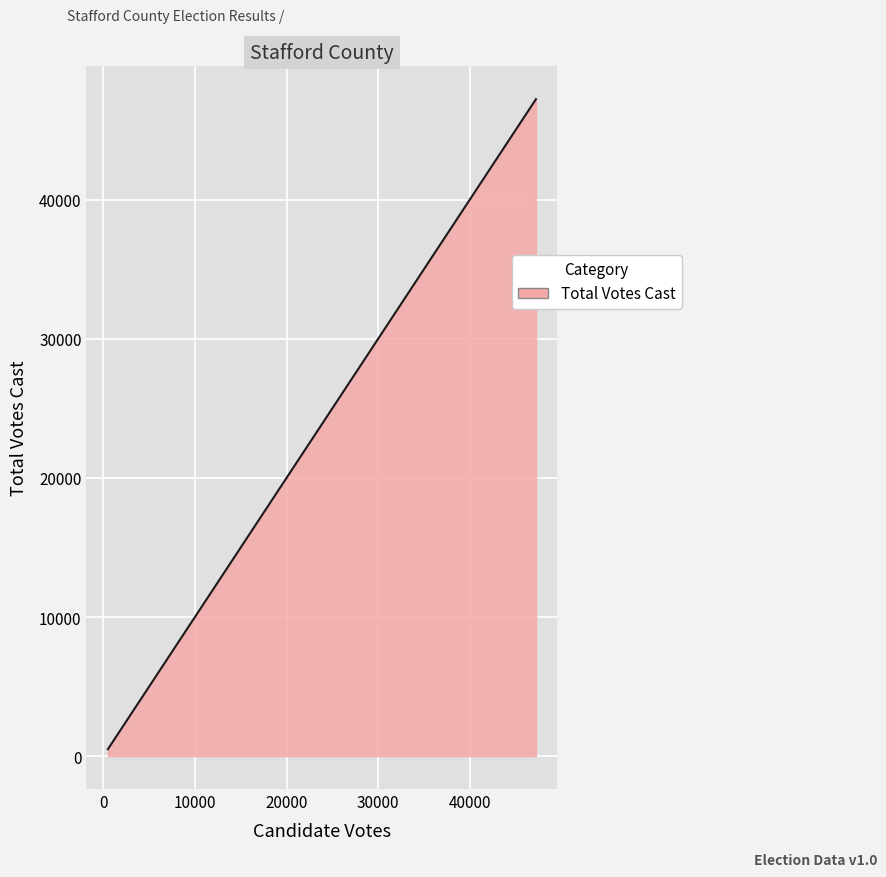

What is the average value?

23856.0